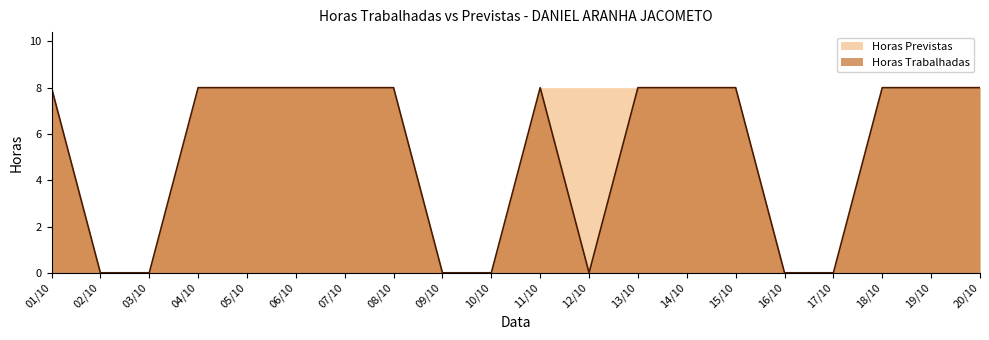

Where is the first local maximum?

11/10